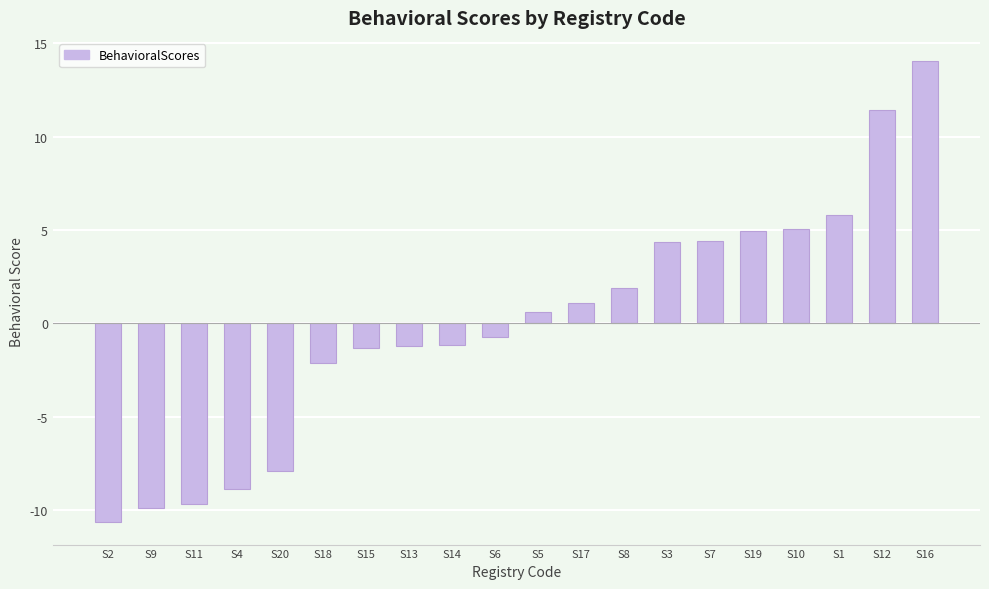

What is the label of the 11th bar from the left?

S5